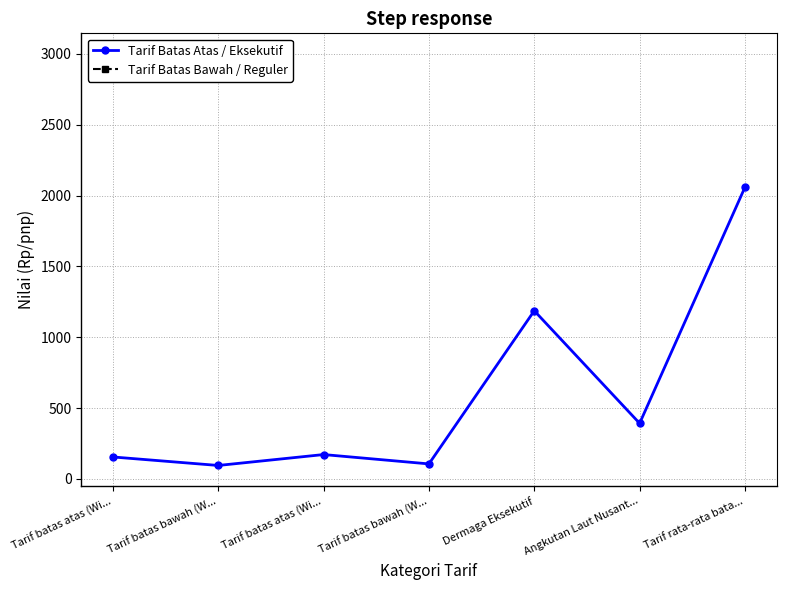

What is the difference between the maximum and minimum values?

1964.0